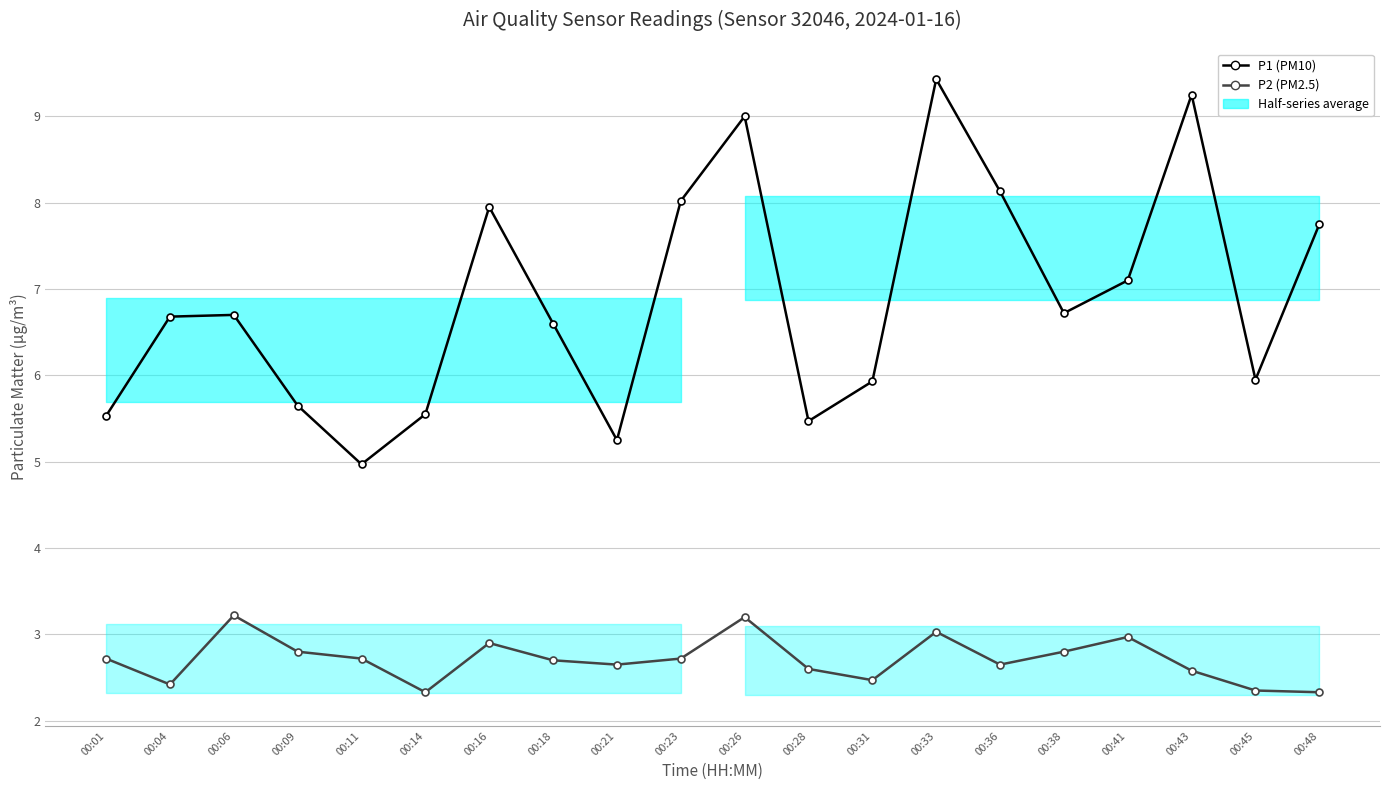

Which series has the largest total across all categories?

P1 (PM10)